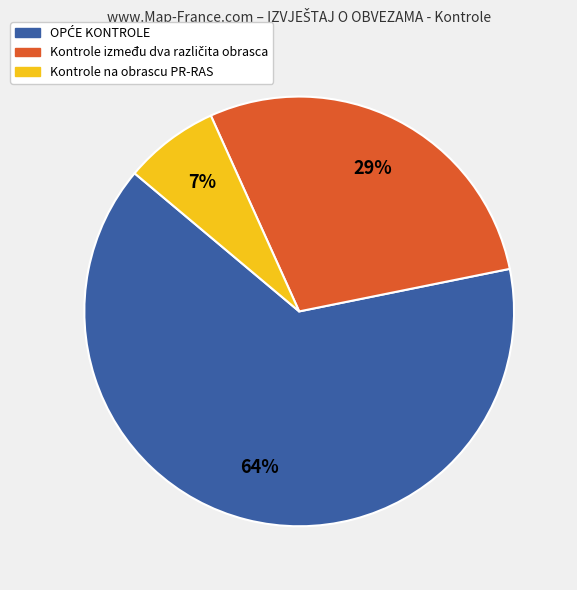

To the nearest percent, what portion does Kontrole na obrascu PR-RAS represent?

7%